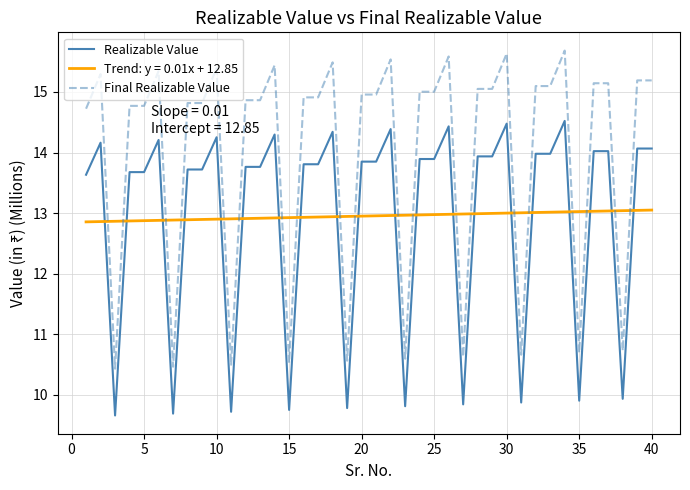

True or false: Final Realizable Value has a value of 6.0 at 30.

False